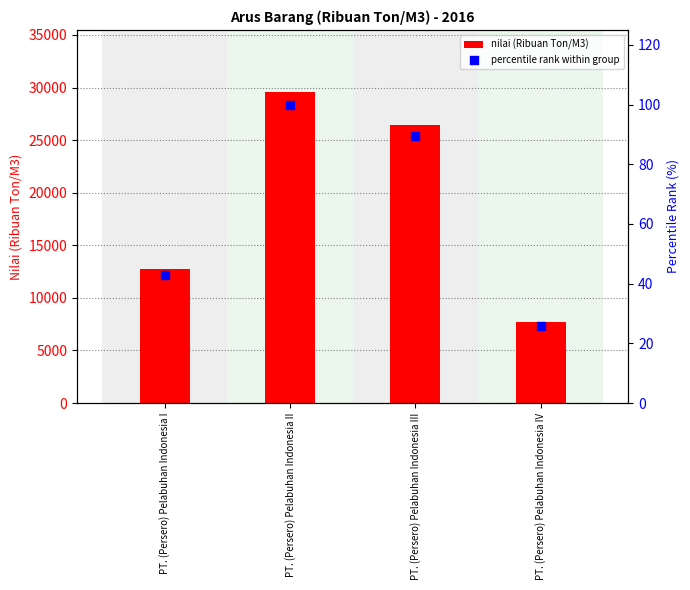

At which category is the sum across all series the highest?

PT. (Persero) Pelabuhan Indonesia II